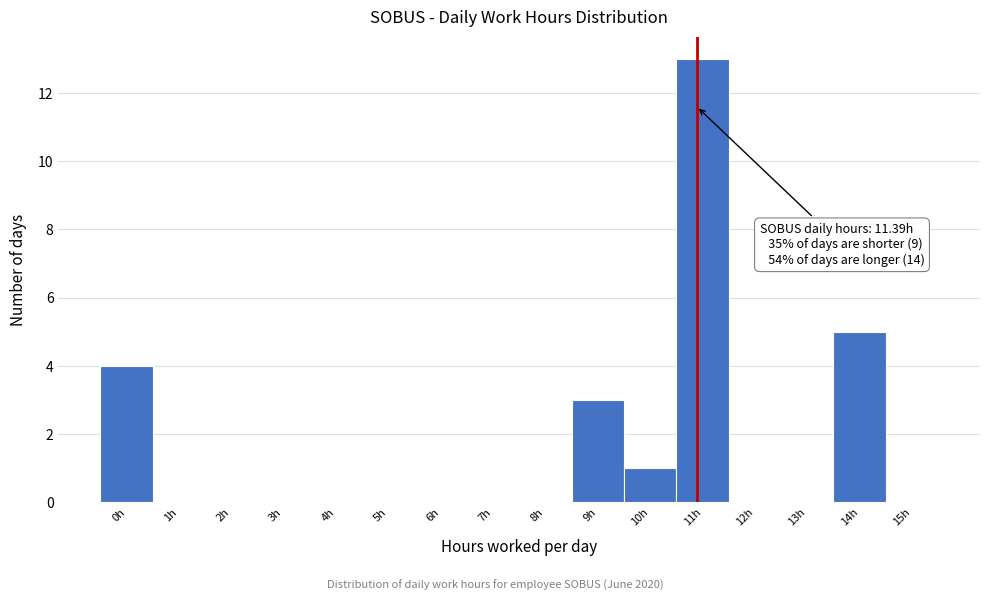

Reading right to left, extract all data points from this chart.

15h=0	14h=5	13h=0	12h=0	11h=13	10h=1	9h=3	8h=0	7h=0	6h=0	5h=0	4h=0	3h=0	2h=0	1h=0	0h=4